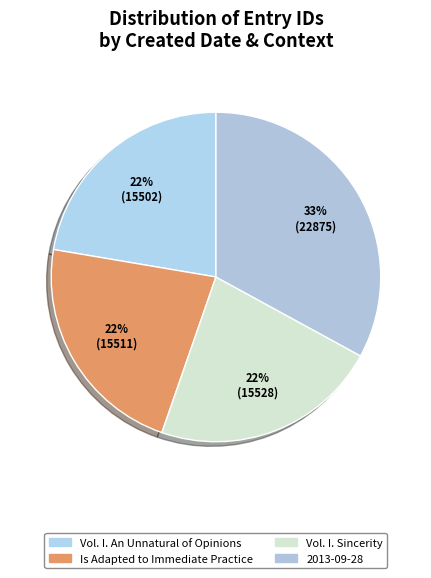

How many segments does this pie chart have?

4